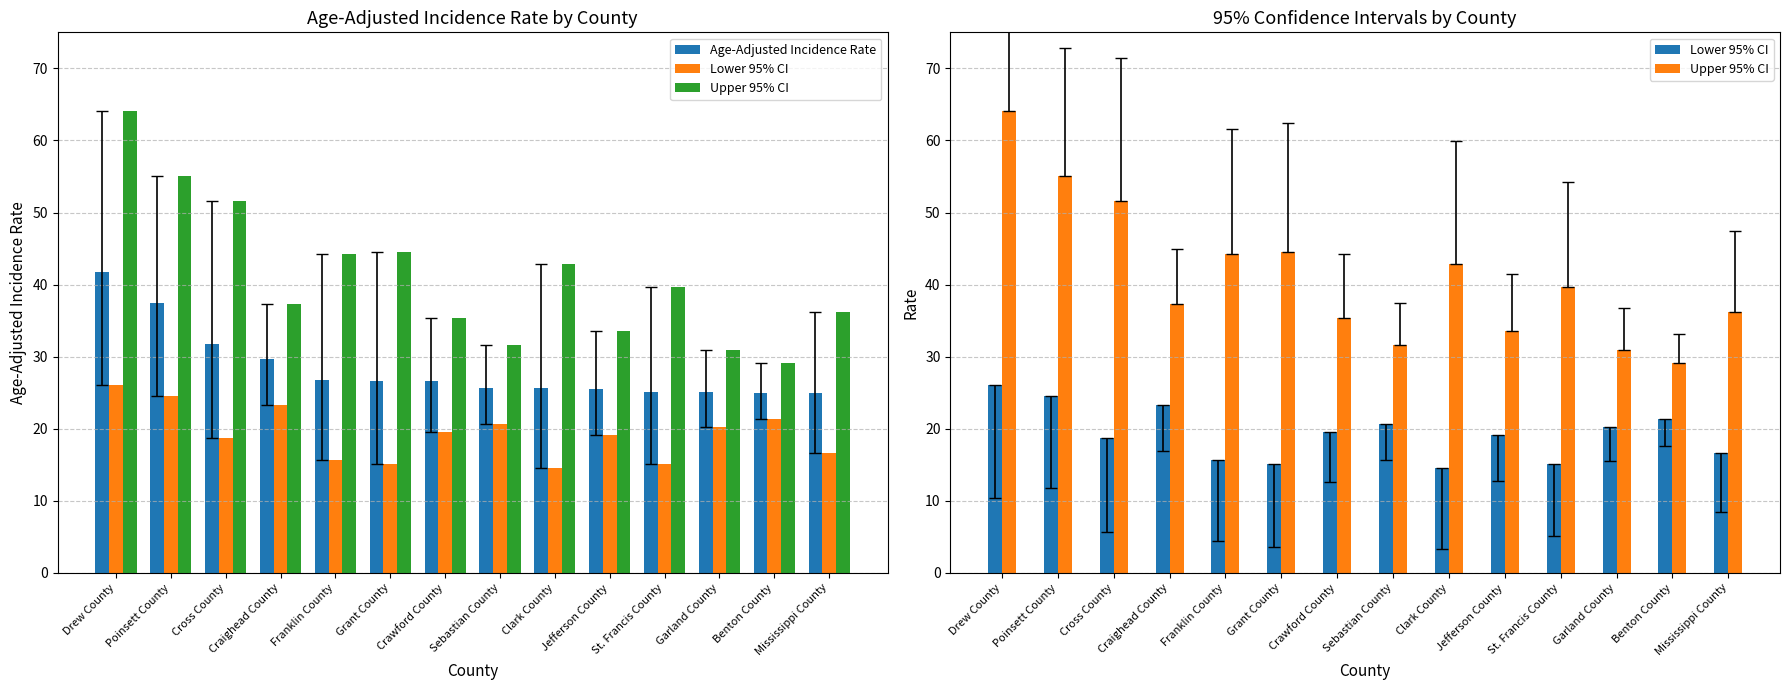

At Cross County, list the series in order from smallest to largest.

Lower 95% CI, Age-Adjusted Incidence Rate, Upper 95% CI